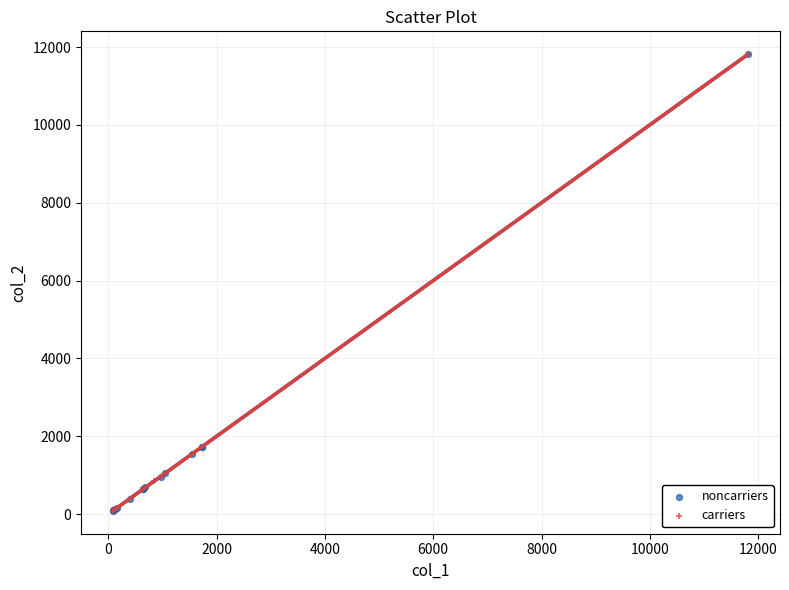

Which series has the widest spread of Y values?

noncarriers